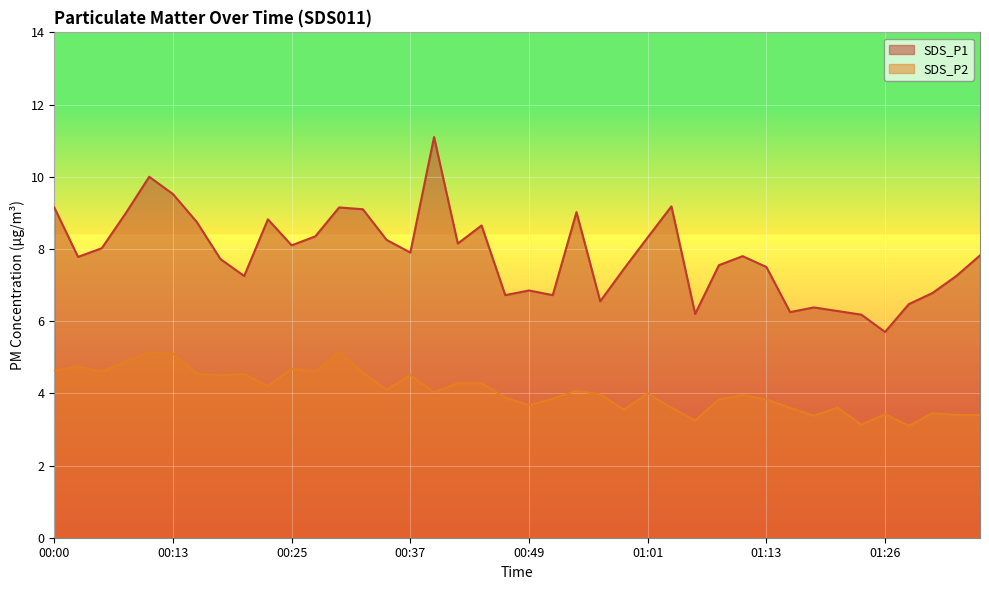

Between 00:42 and 00:10, which is larger?

00:10